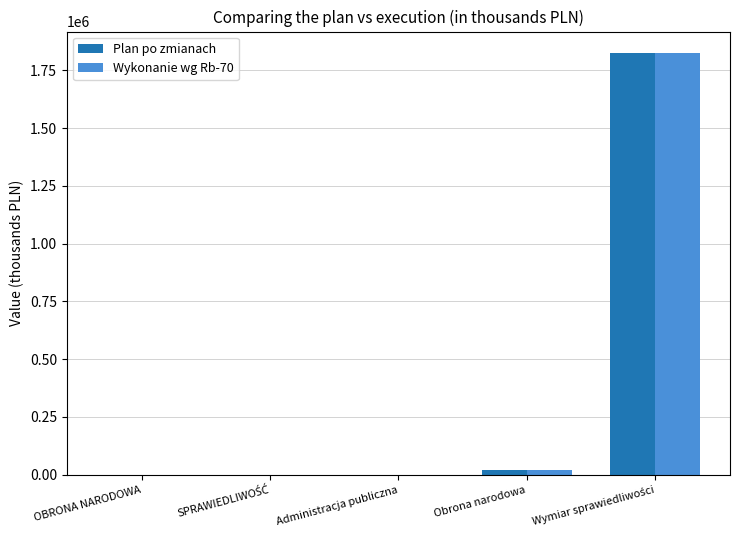

Count the number of categories in the chart.

5